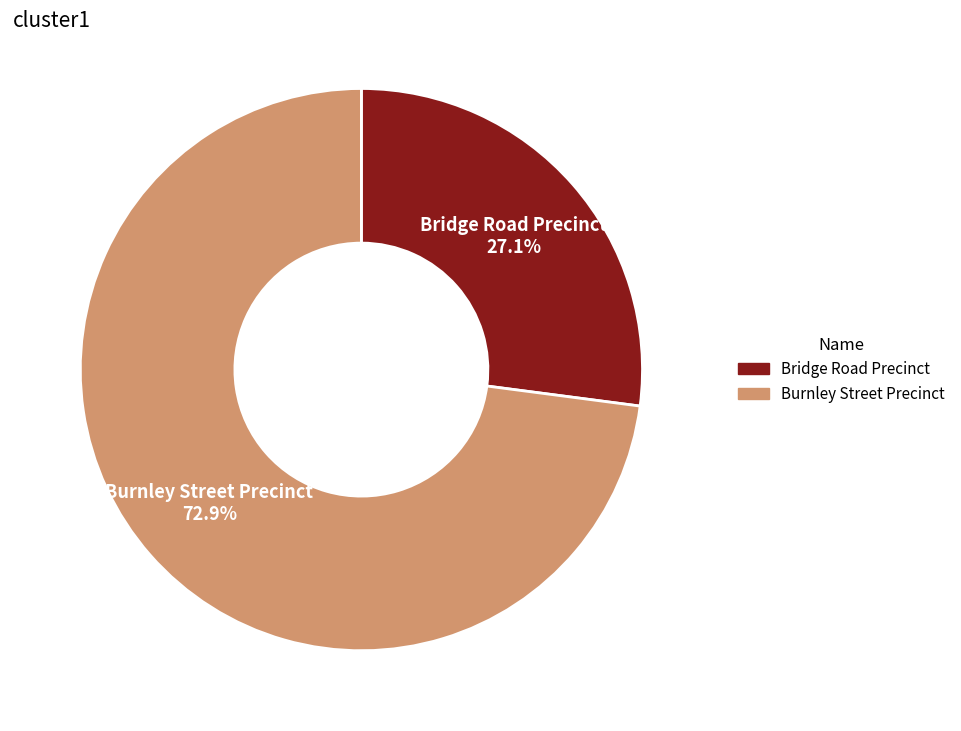

How much of the chart is everything except Bridge Road Precinct?

72.9%